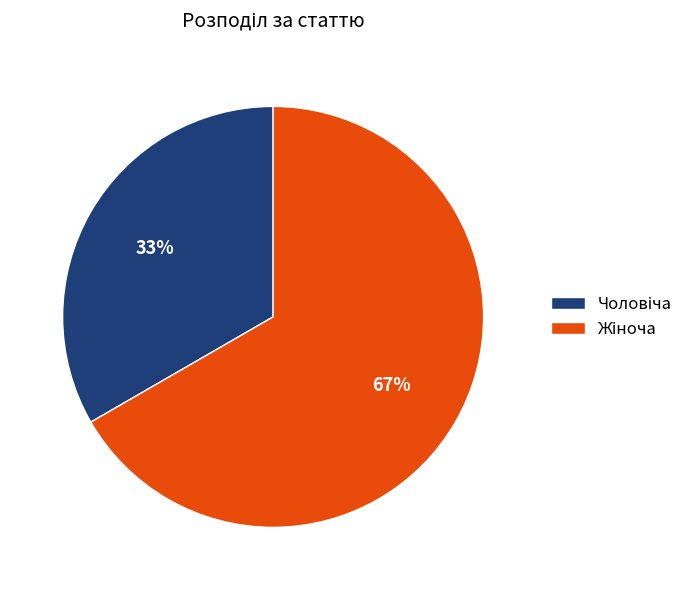

To the nearest percent, what is the average slice percentage?

50%